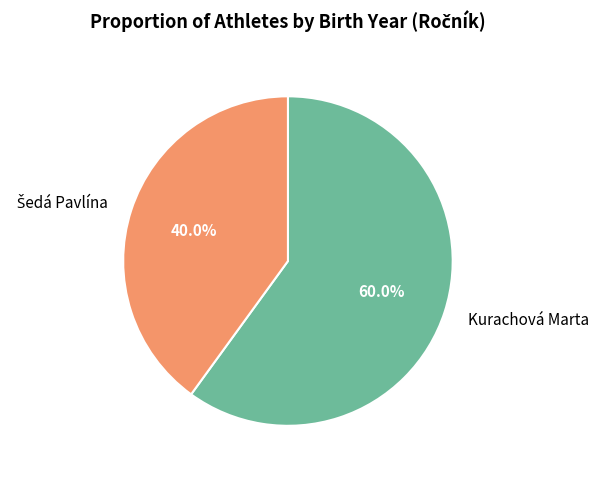

What percentage is NOT represented by Kurachová Marta?

40.0%